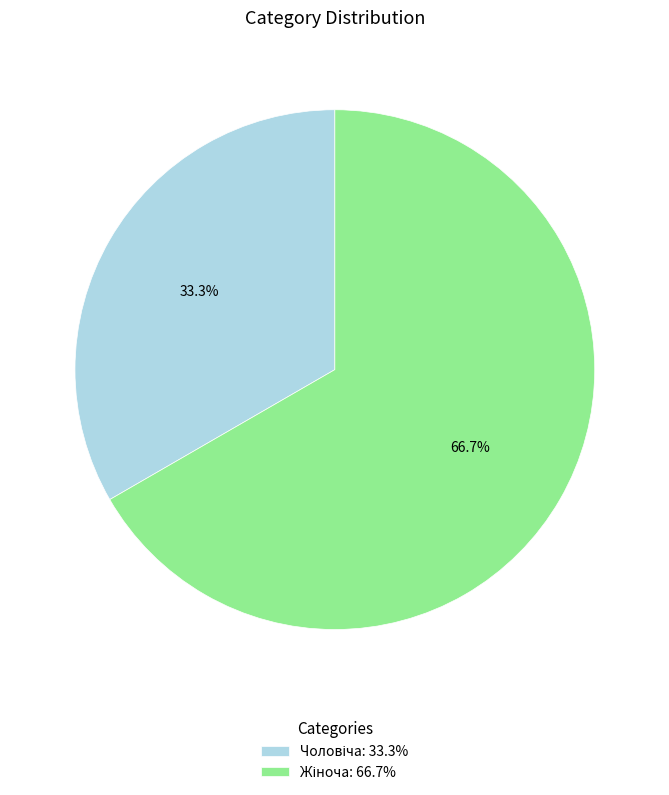

Is there any slice that represents more than half of the pie?

Yes